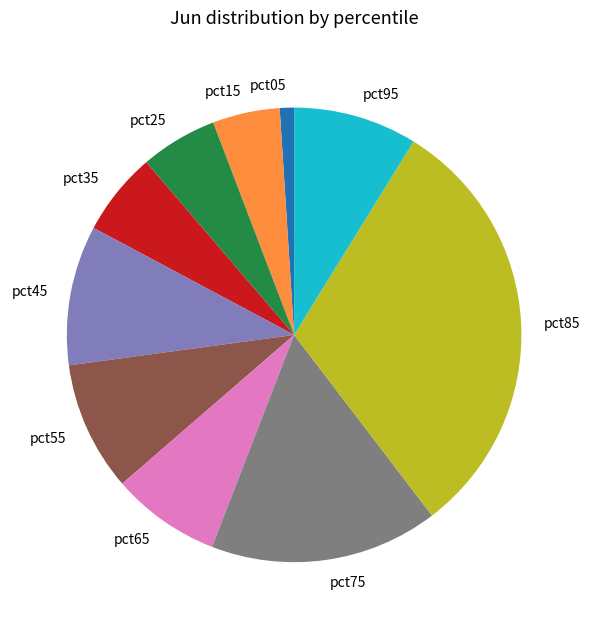

How many slices are in this pie chart?

10